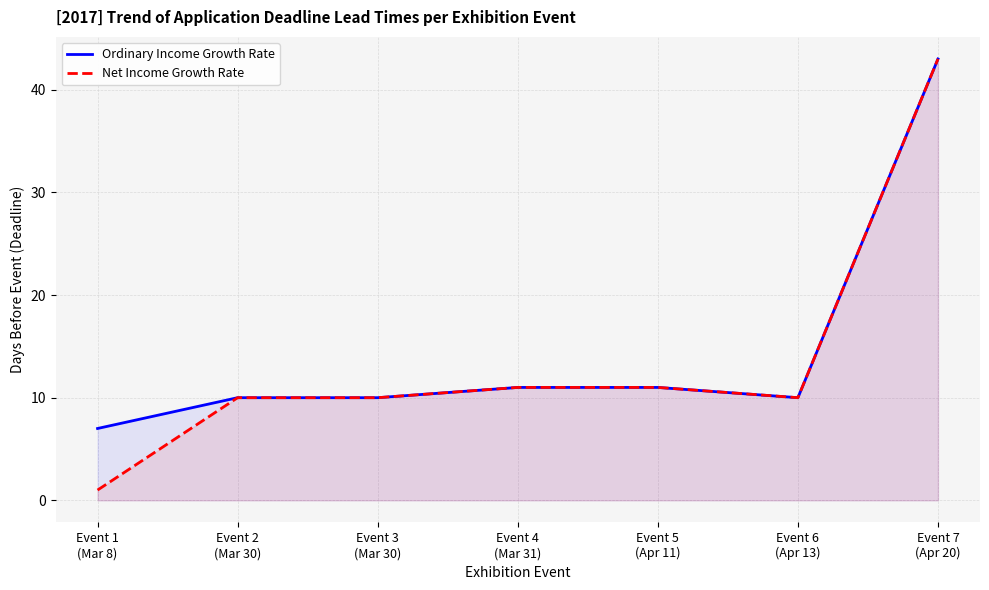

Between Event 3
(Mar 30) and Event 5
(Apr 11), which series saw the biggest shift?

Ordinary Income Growth Rate